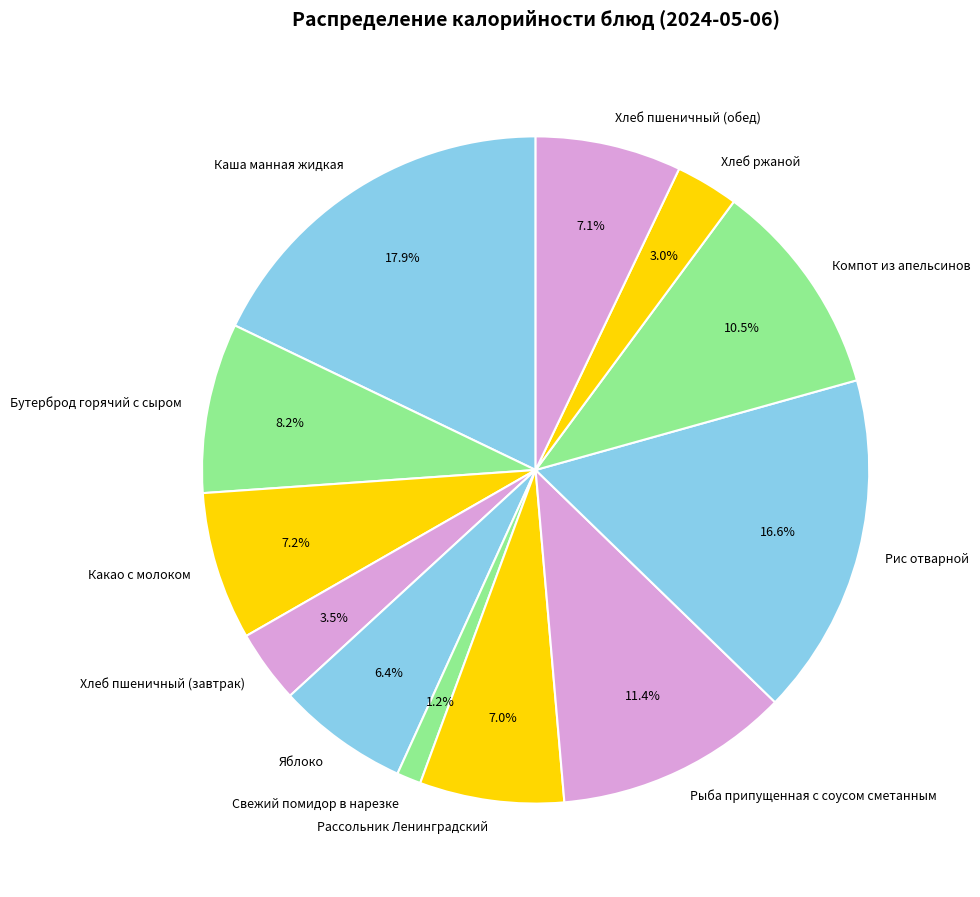

Which slice is the largest?

Каша манная жидкая